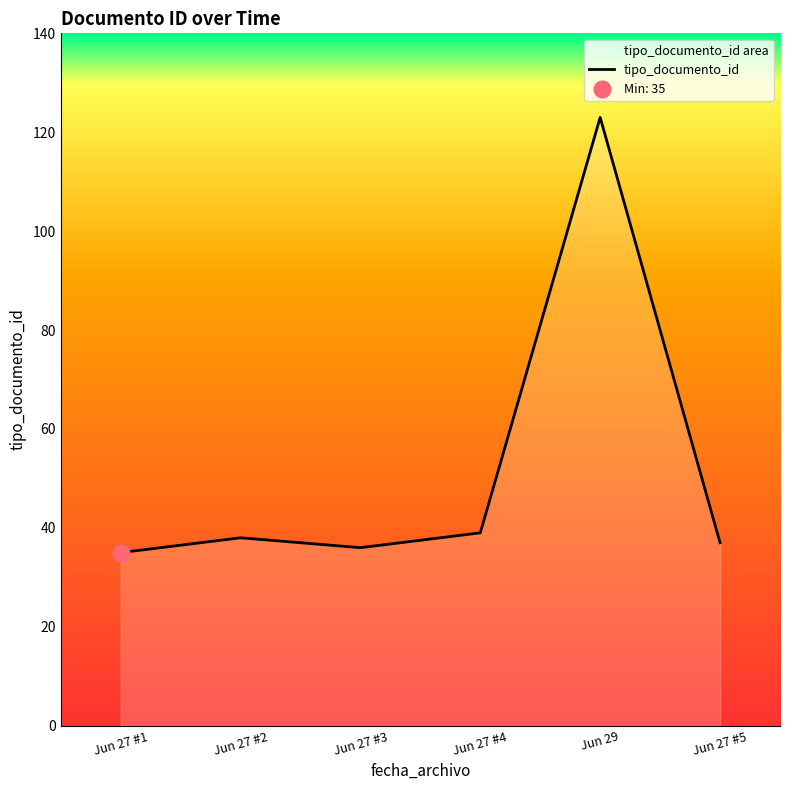

How many interior local valleys (lower than both neighbors) does the data have?

1